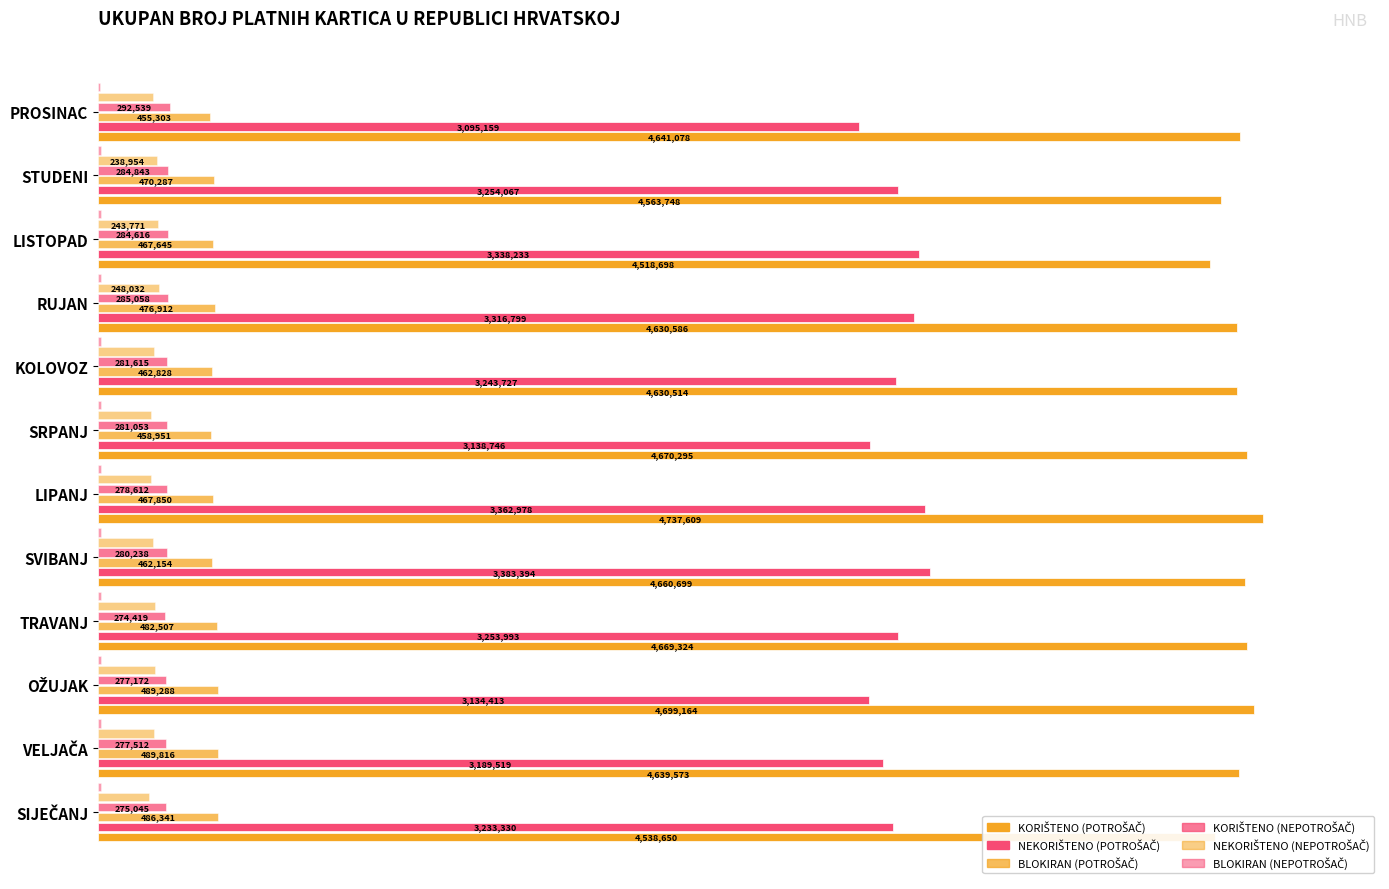

What position from the left is STUDENI?

11